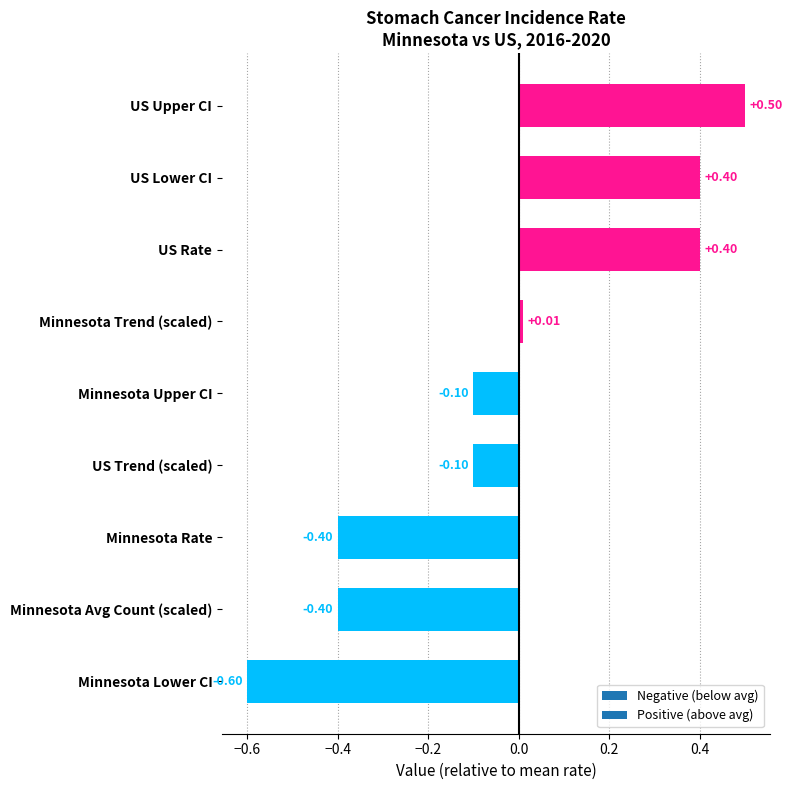

Between Minnesota Upper CI and Minnesota Rate, which is larger?

Minnesota Upper CI